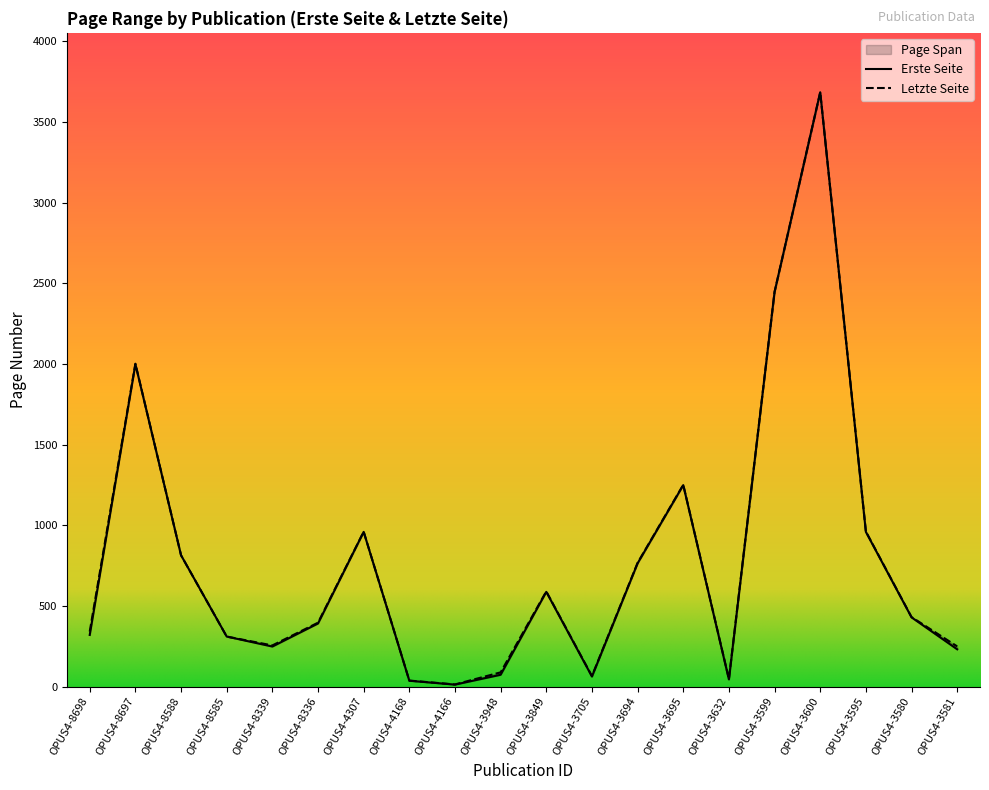

How many lines are shown in the chart?

2